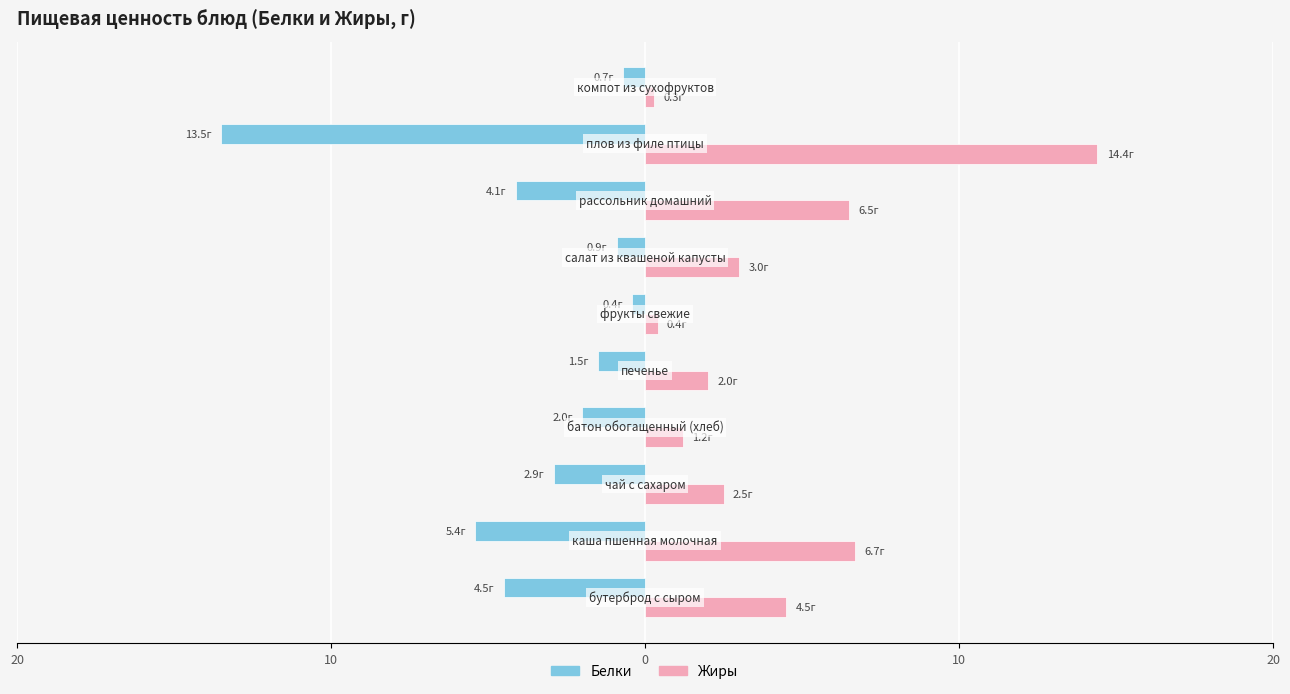

What are all the series names shown in the legend?

Белки, Жиры